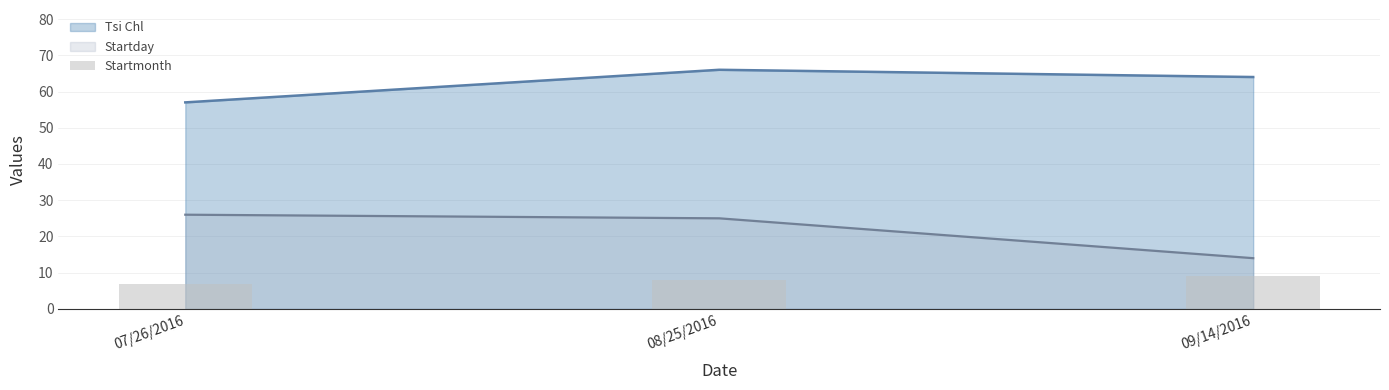

List the labels in order of Tsi Chl value, largest first.

08/25/2016, 09/14/2016, 07/26/2016